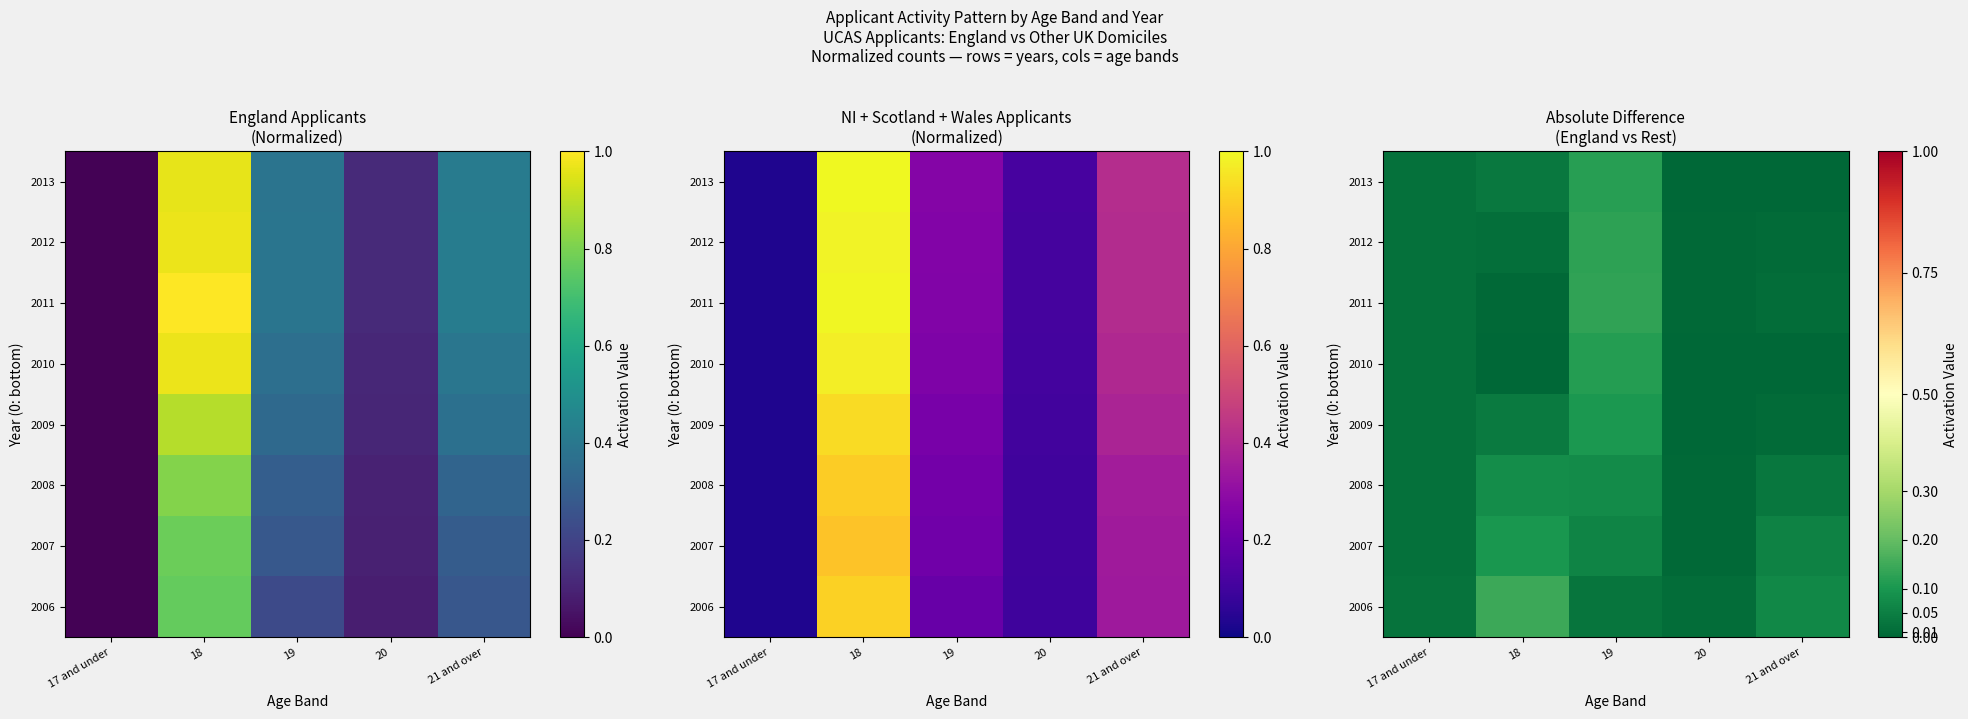

Which has a higher value, 19 or 17 and under?

19